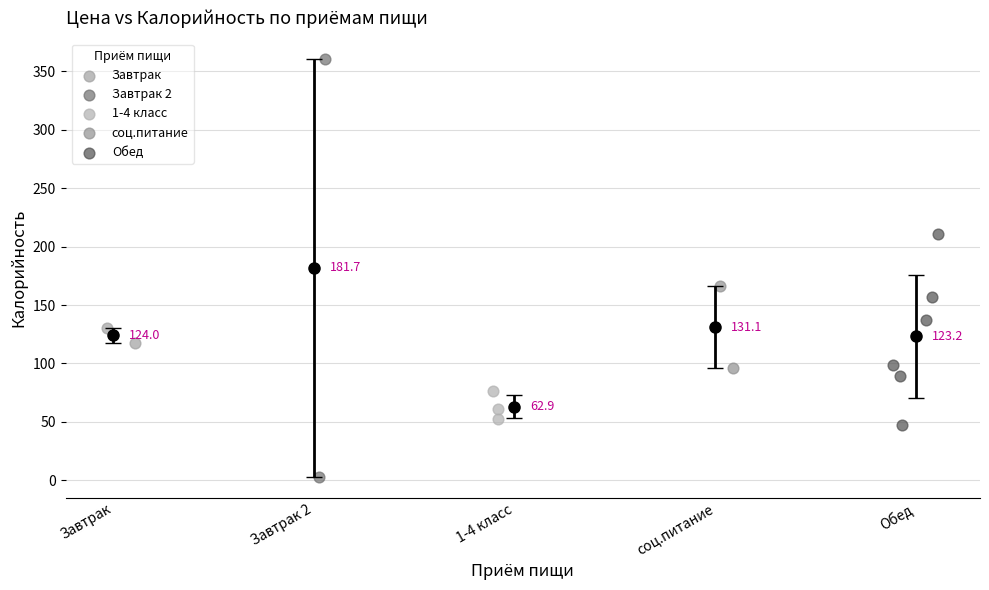

Which series has the largest Y range (max minus min)?

Завтрак 2